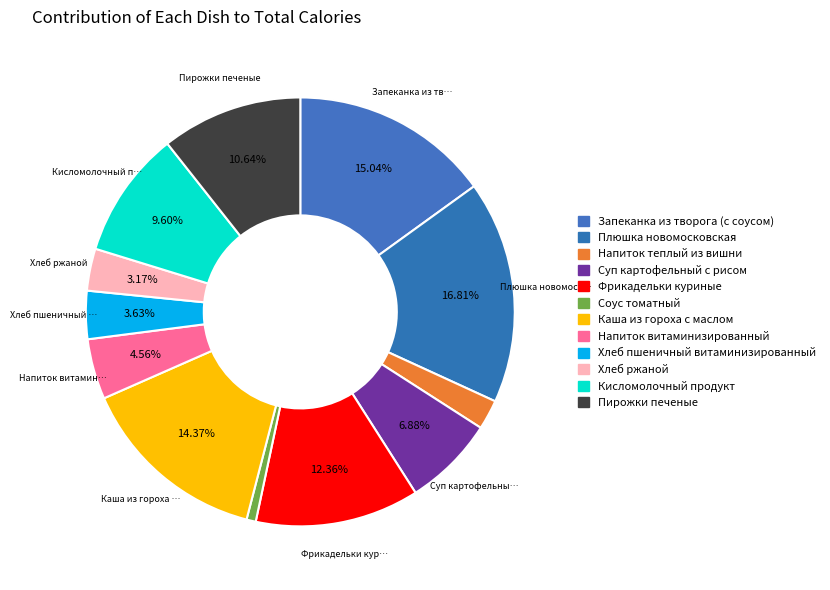

To the nearest percent, what is the difference between the Пирожки печеные and Соус томатный slice percentages?

10%